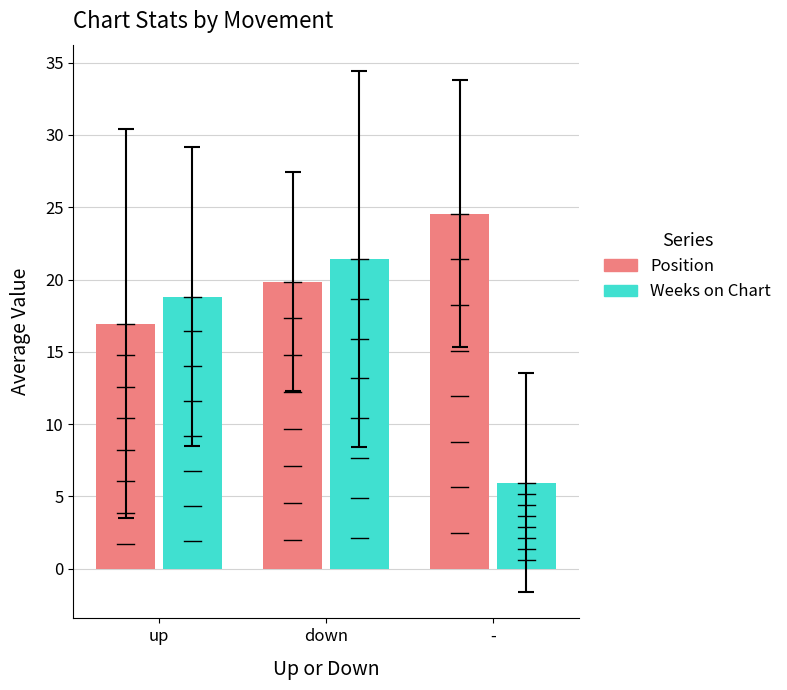

How many data points in Weeks on Chart are less than 18?

1